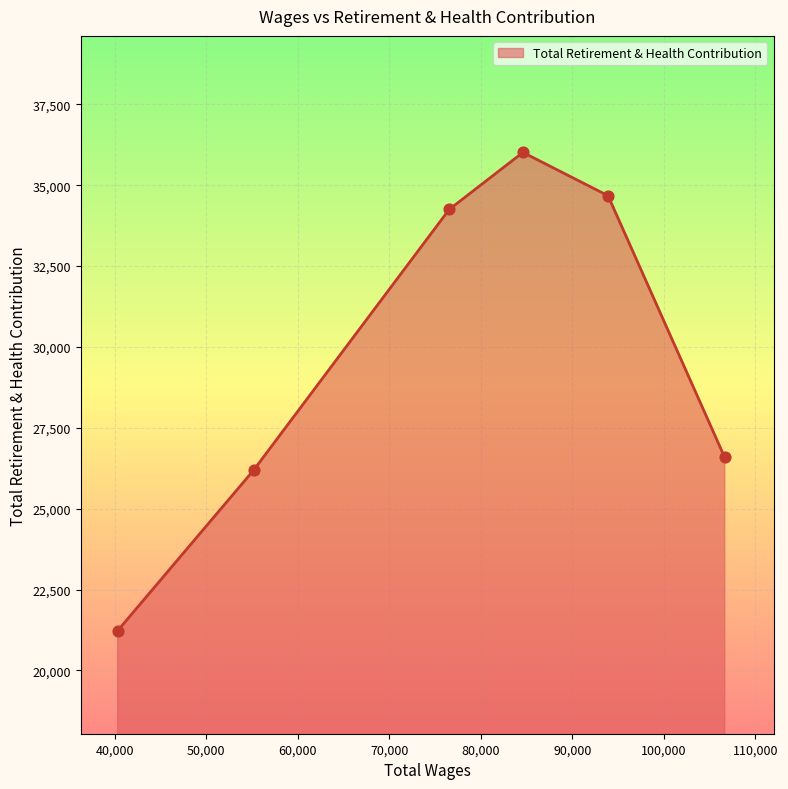

What is the smallest value displayed?

21230